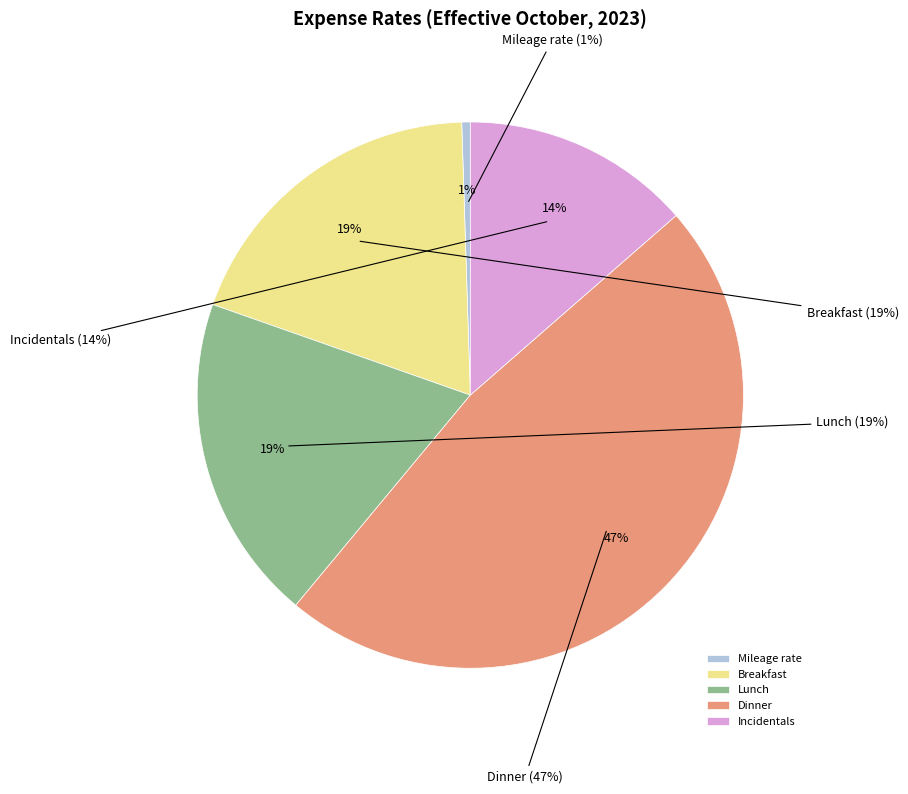

To the nearest percent, what is the combined percentage of Breakfast and Mileage rate?

20%